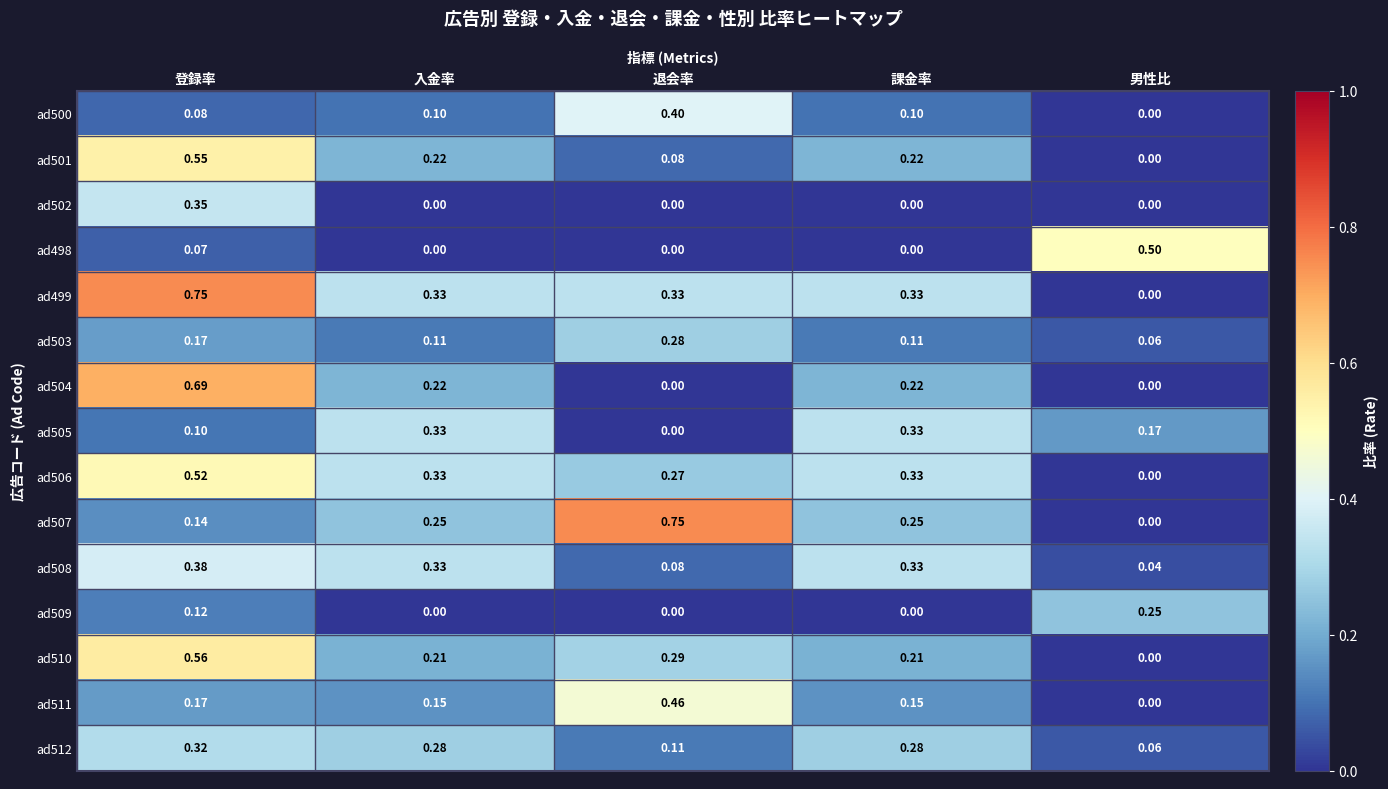

Is the value of ad502 at 登録率 greater than the value of ad512 at 入金率?

Yes